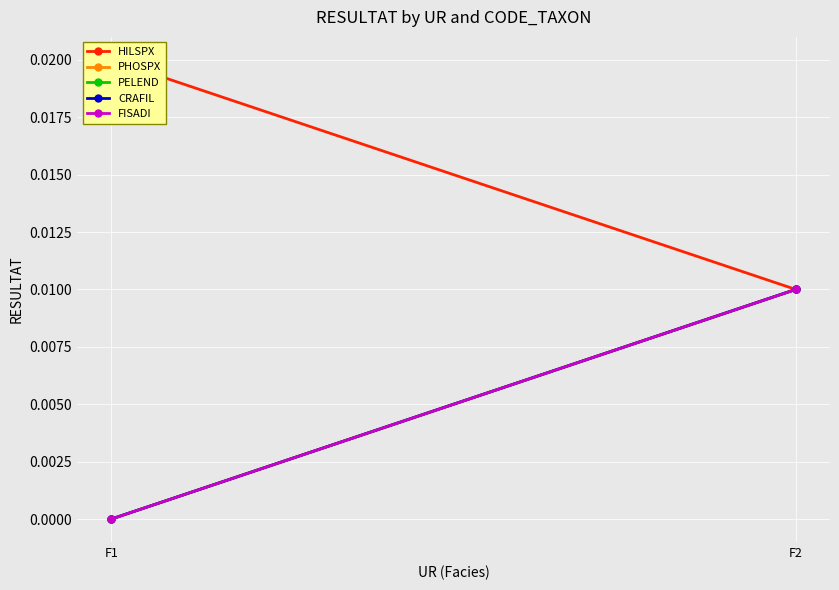

How many data points does each series have?

2